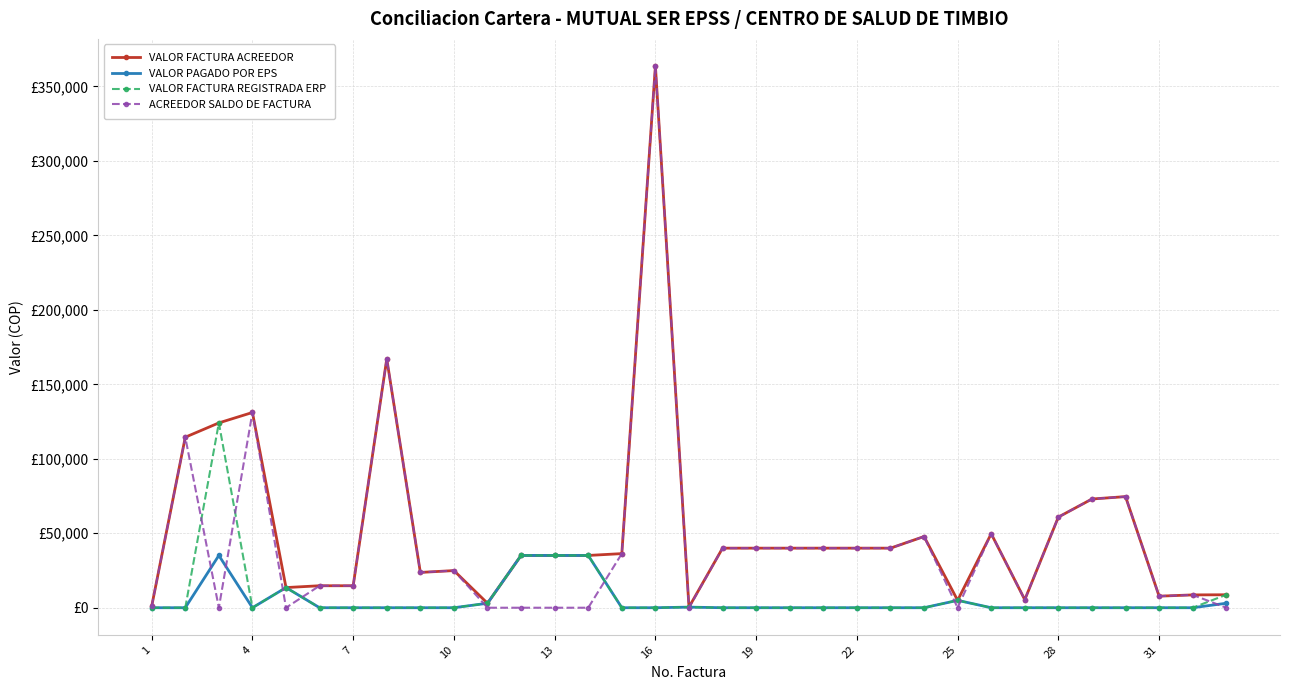

What is the sum of all VALOR PAGADO POR EPS values?

165279